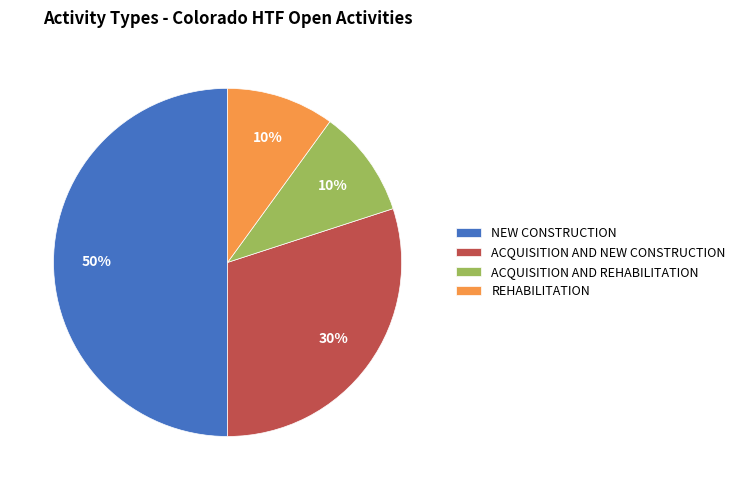

To the nearest percent, what percentage of the pie is ACQUISITION AND NEW CONSTRUCTION?

30%